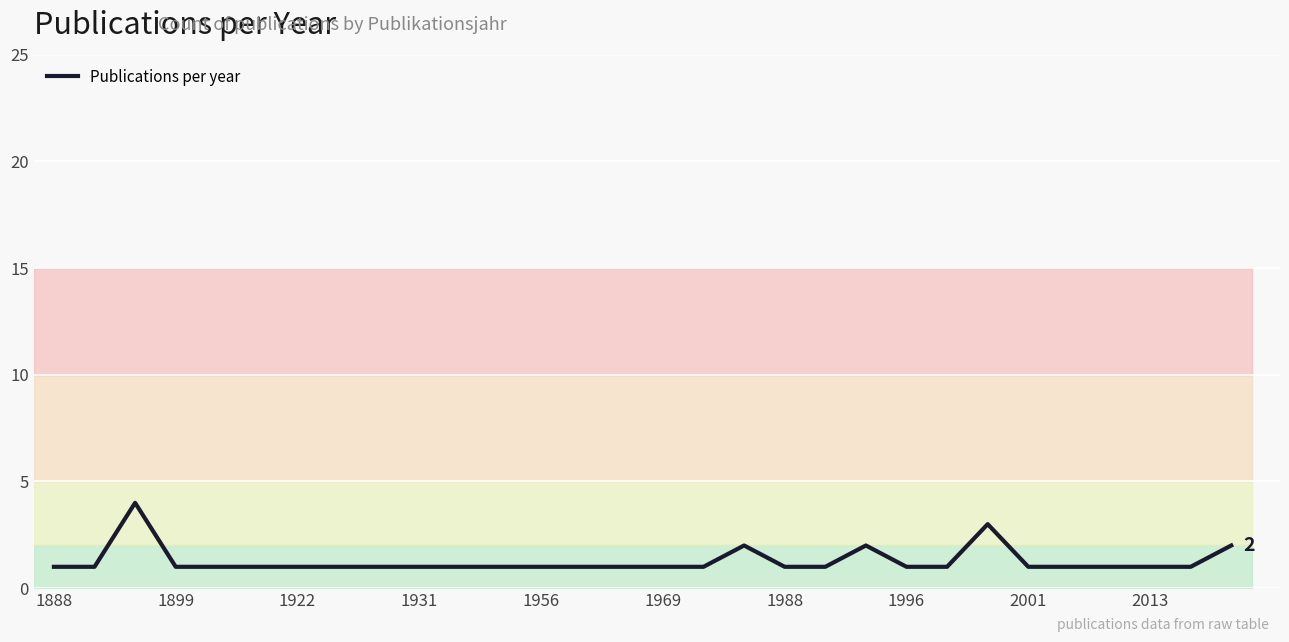

What is the maximum value for Publications per year?

4